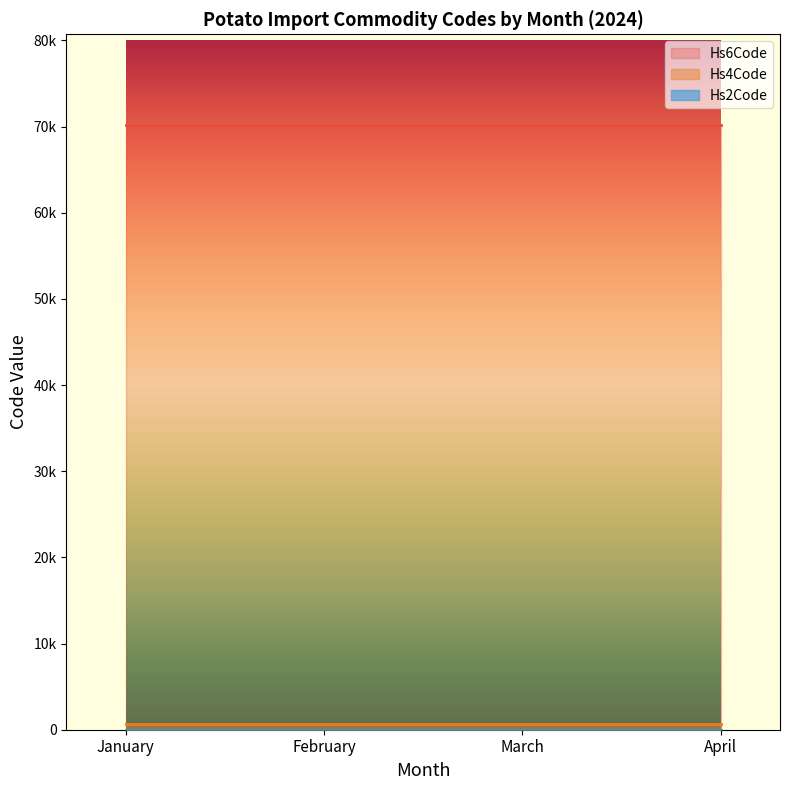

What is the lowest value of the Hs6Code series?

70190